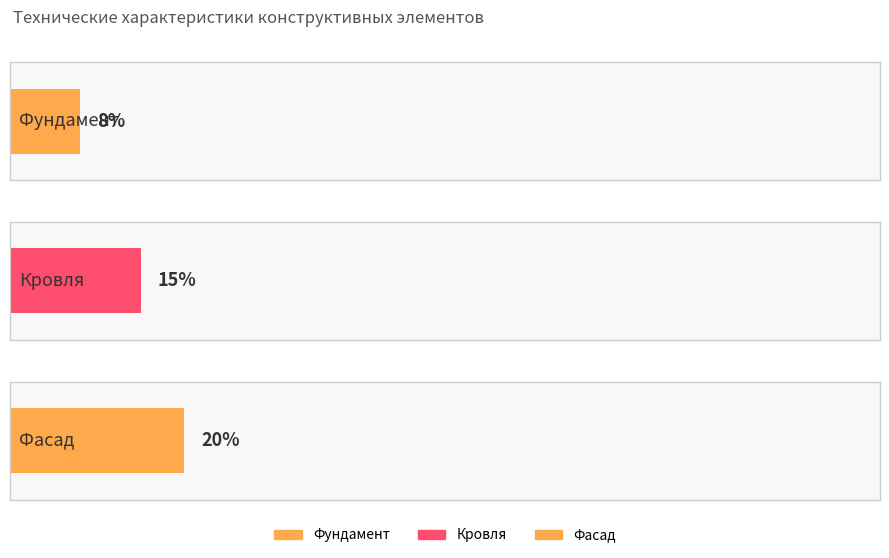

What is the sum of the values at Кровля and Фундамент?

23